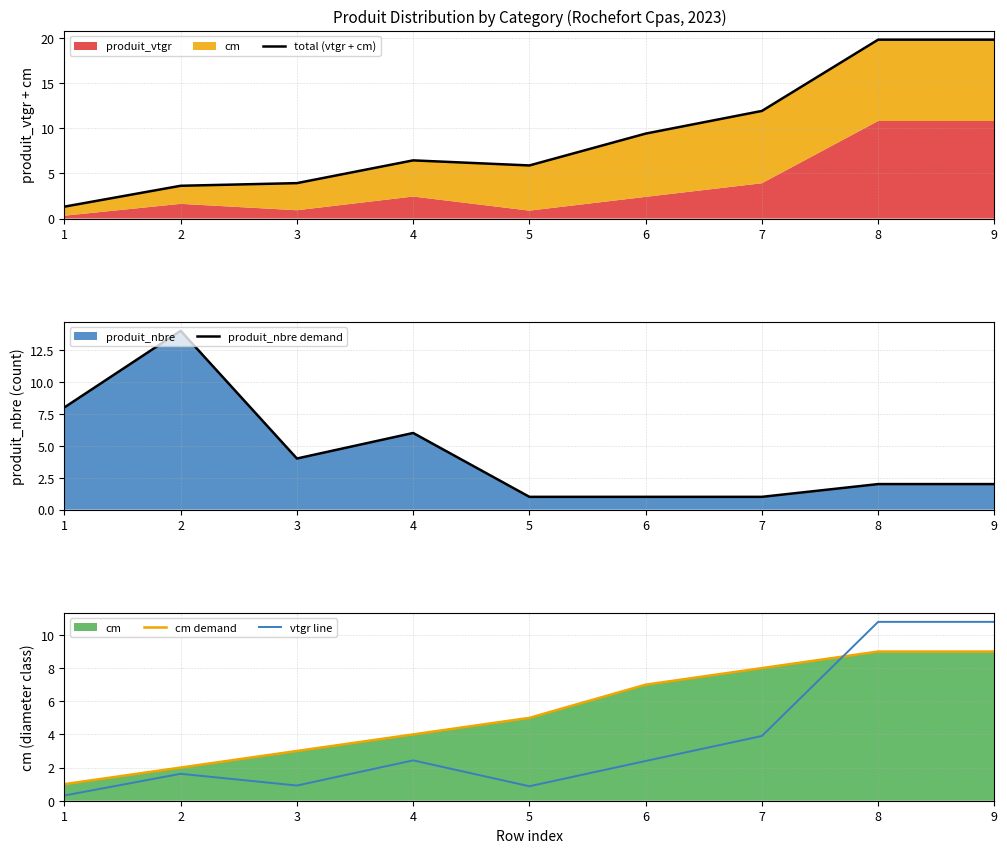

Where is the first local minimum for produit_nbre demand?

3